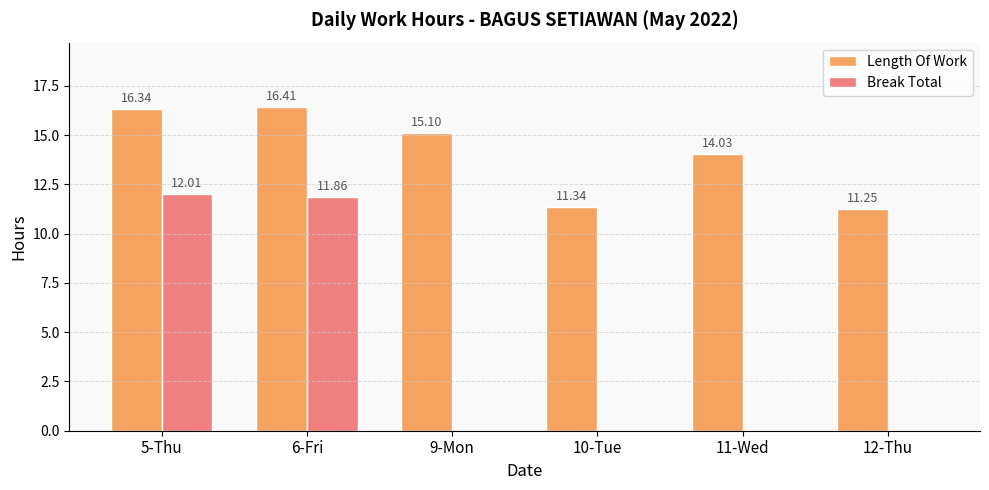

What is the sum of the Length Of Work values at 12-Thu and 6-Fri?

27.7